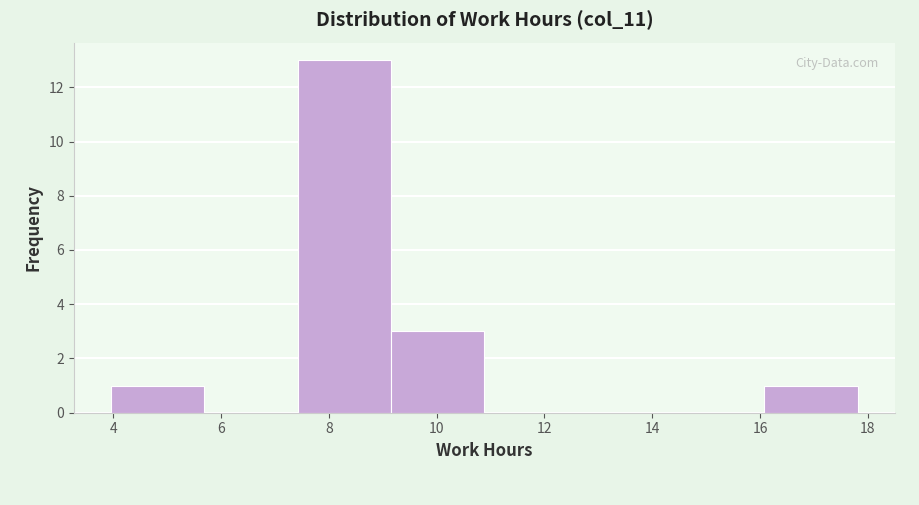

Over which range of the x-axis is the bar tallest?

7.4 to 9.2